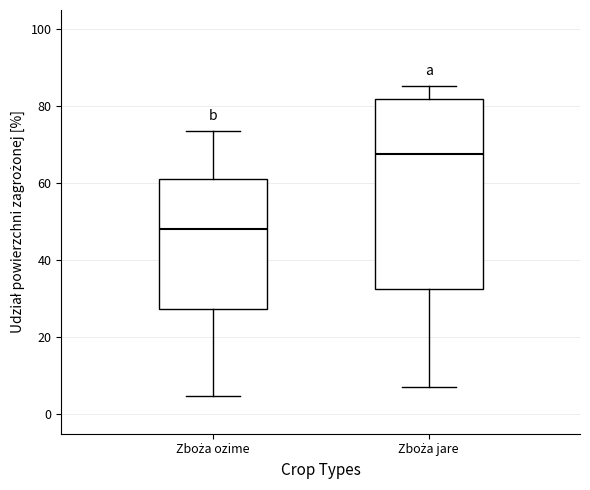

Where is the upper edge of the box for Zboża ozime on the y-axis? The values are not printed on the chart, so give them approximately, as read against the axis.

62